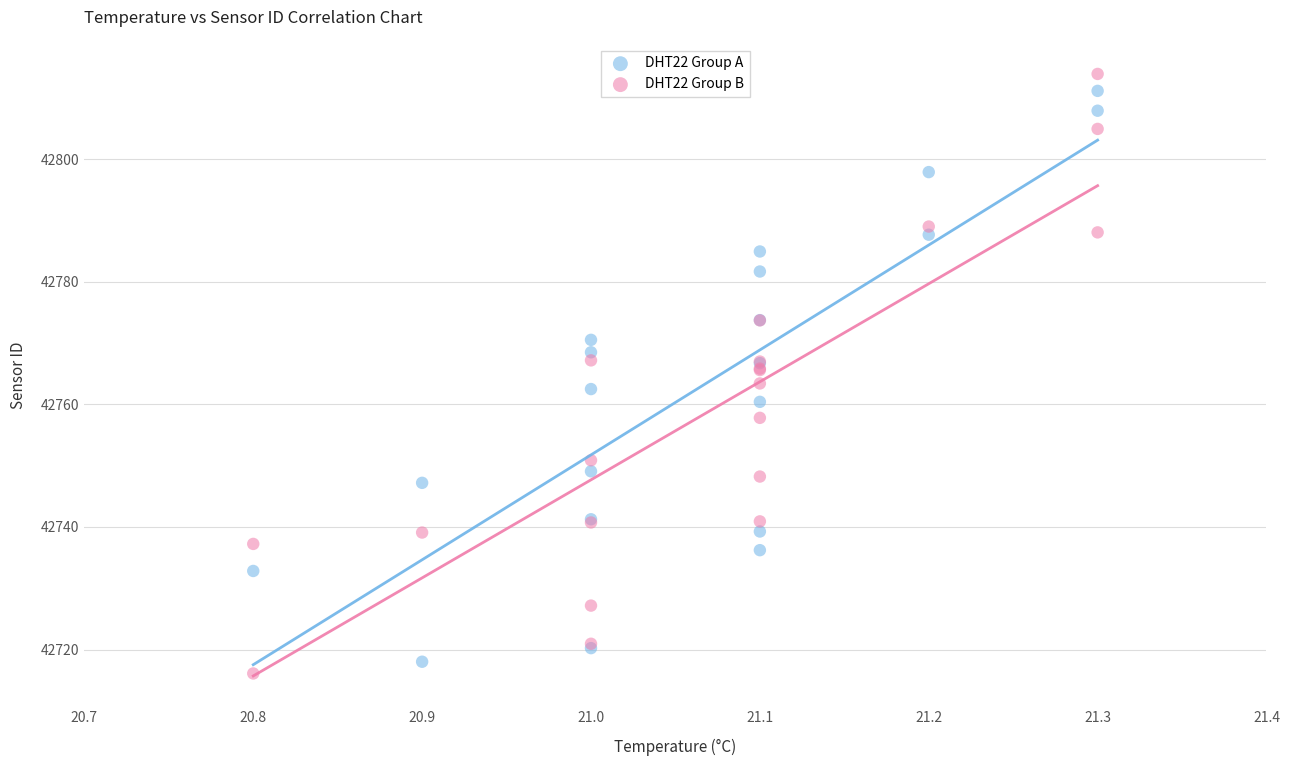

Which series contains the lowest Y value?

DHT22 Group B